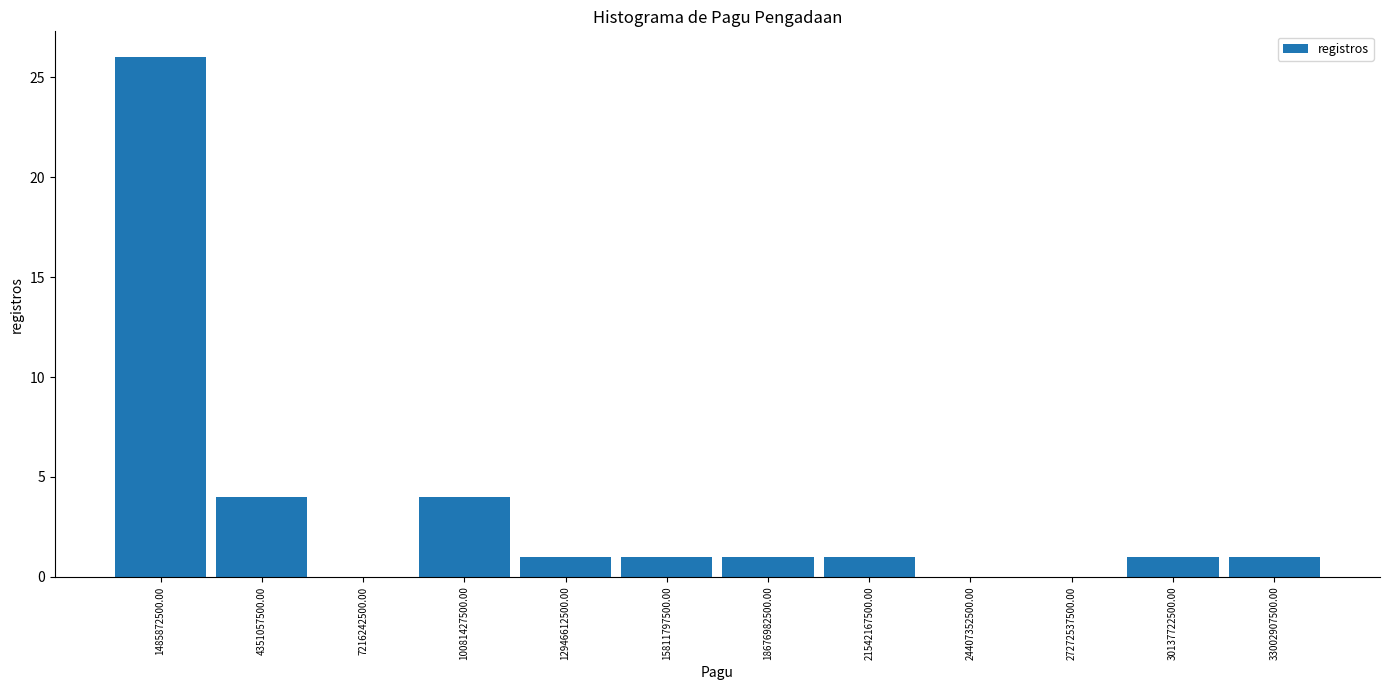

Reading left to right, list every bar in this chart as the range it spans on the x-axis followed by its height. Neither the bar edges nor the heights are printed on the chart, so give them approximately, as read against the axes.

0 to 3000000000: 26
3000000000 to 6000000000: 4
6000000000 to 8500000000: 0
8500000000 to 11500000000: 4
11500000000 to 14500000000: 1
14500000000 to 17000000000: 1
17000000000 to 20000000000: 1
20000000000 to 23000000000: 1
23000000000 to 26000000000: 0
26000000000 to 28500000000: 0
28500000000 to 31500000000: 1
31500000000 to 34500000000: 1